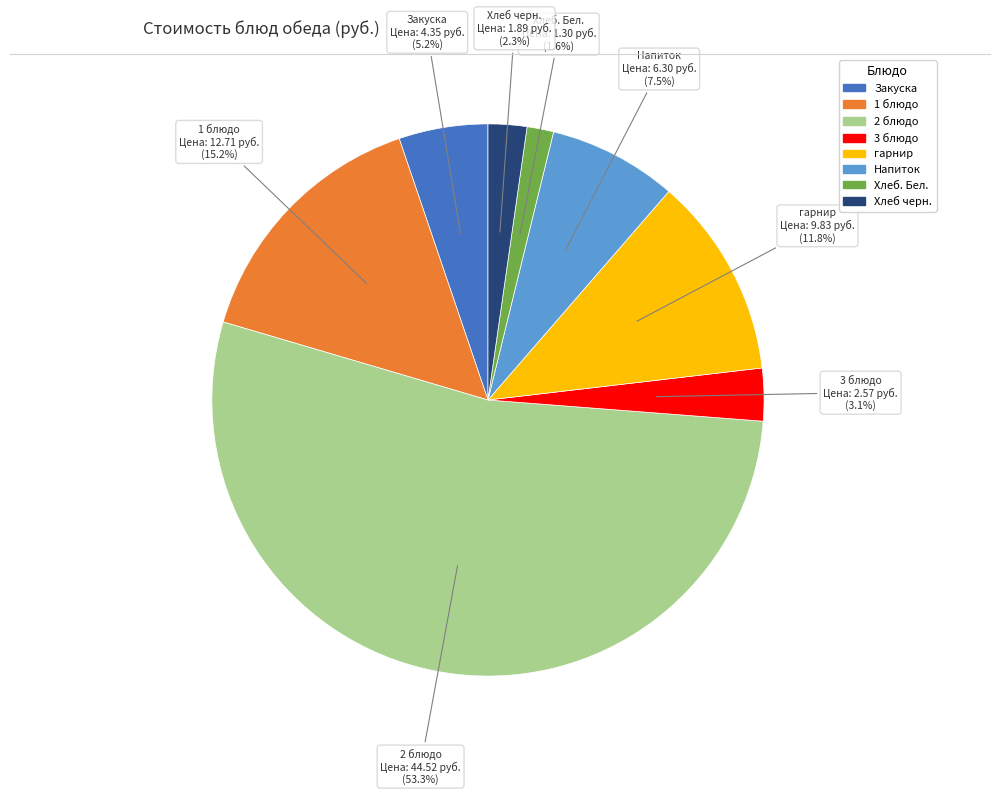

Does any single category account for the majority?

Yes